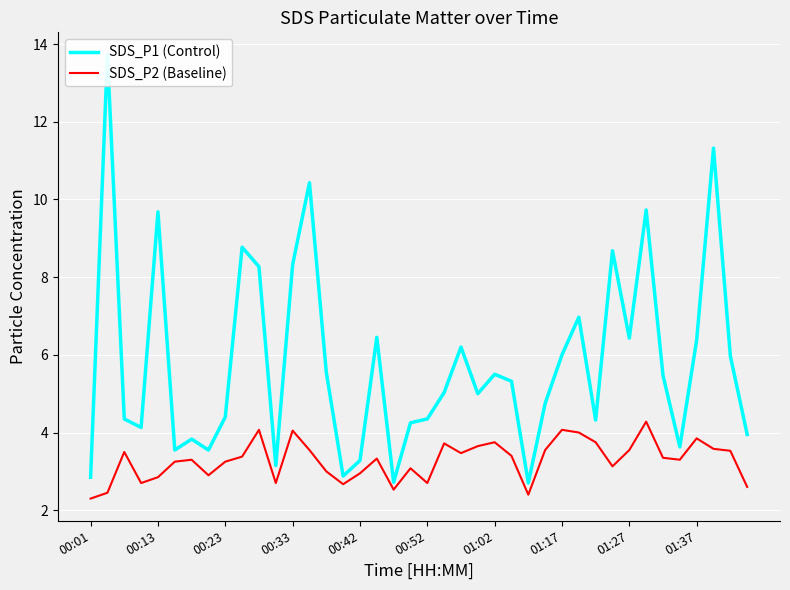

In SDS_P2 (Baseline), how many points are higher than both neighbors (excluding endpoints)?

11